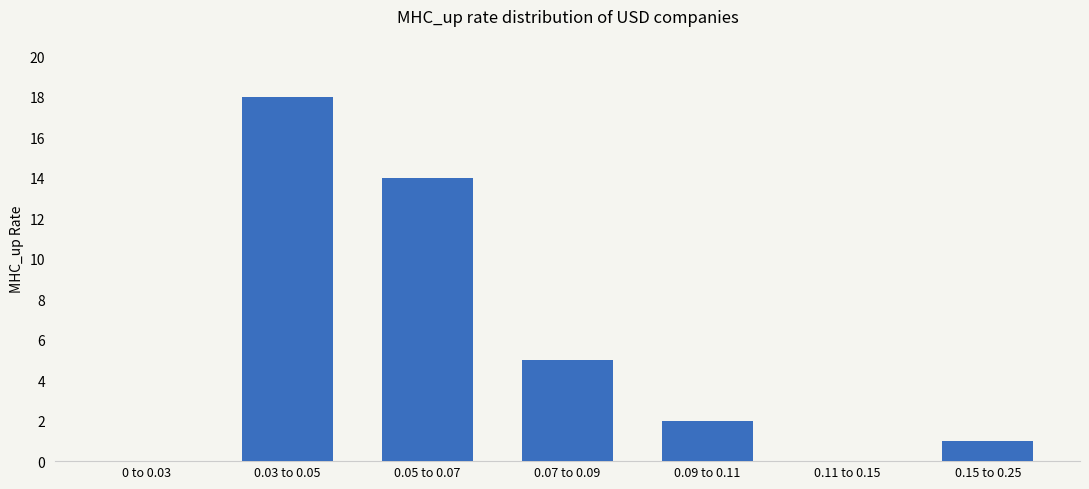

The chart shows a value of 1 at 0.09 to 0.11. True or false?

False